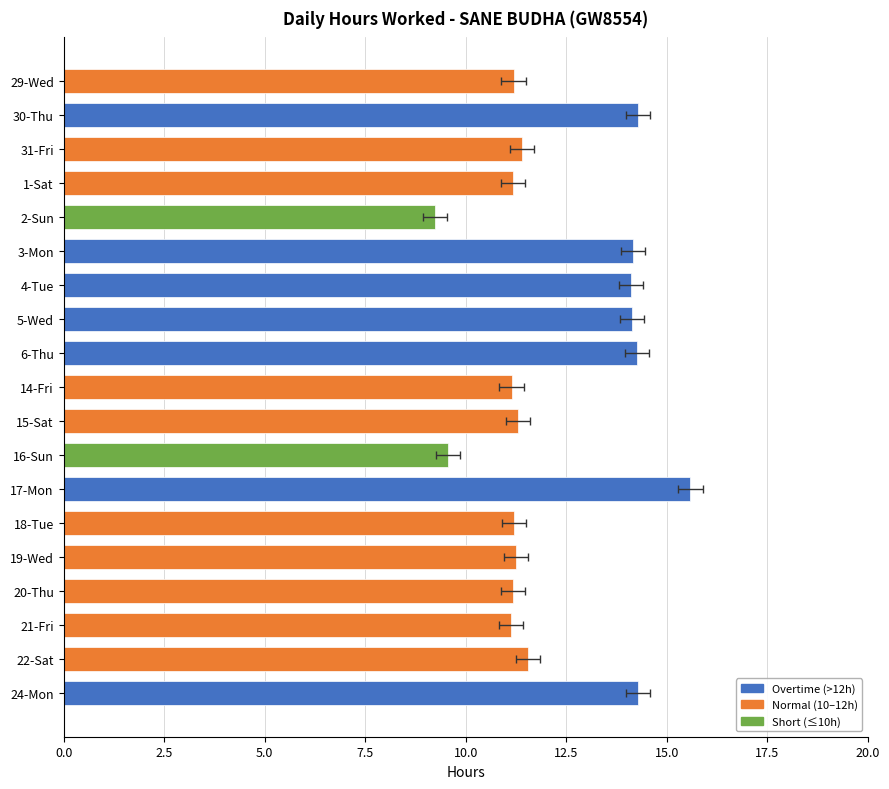

Reading left to right, transcribe all the data shown in this chart.

29-Wed=11.2	30-Thu=14.3	31-Fri=11.4	1-Sat=11.2	2-Sun=9.2	3-Mon=14.2	4-Tue=14.1	5-Wed=14.1	6-Thu=14.3	14-Fri=11.1	15-Sat=11.3	16-Sun=9.6	17-Mon=15.6	18-Tue=11.2	19-Wed=11.2	20-Thu=11.2	21-Fri=11.1	22-Sat=11.5	24-Mon=14.3